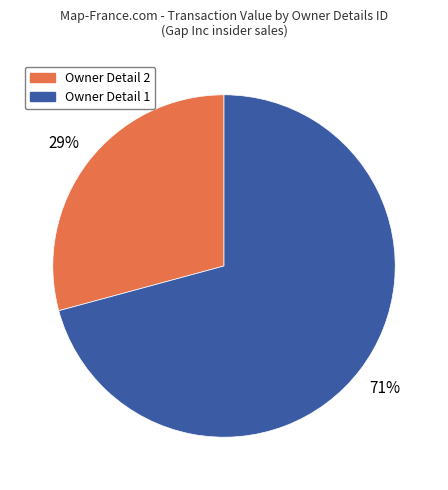

Is there a majority slice in this chart?

Yes